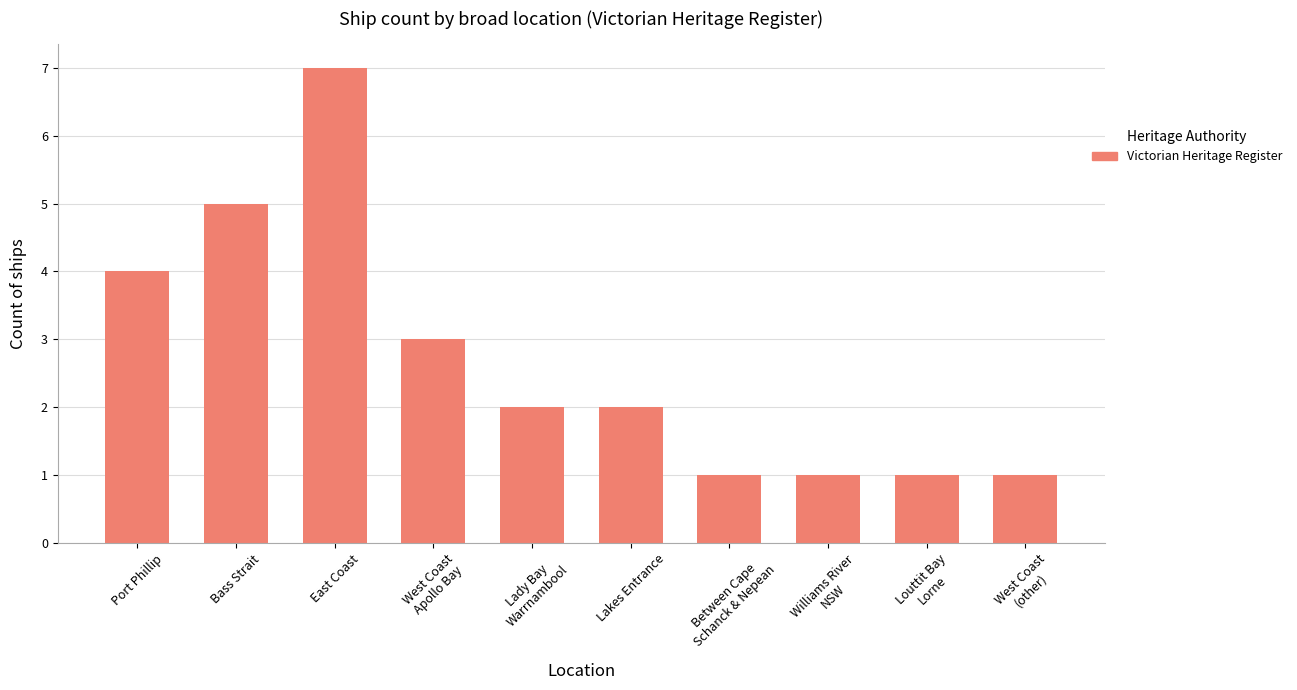

What is the greatest value displayed?

7